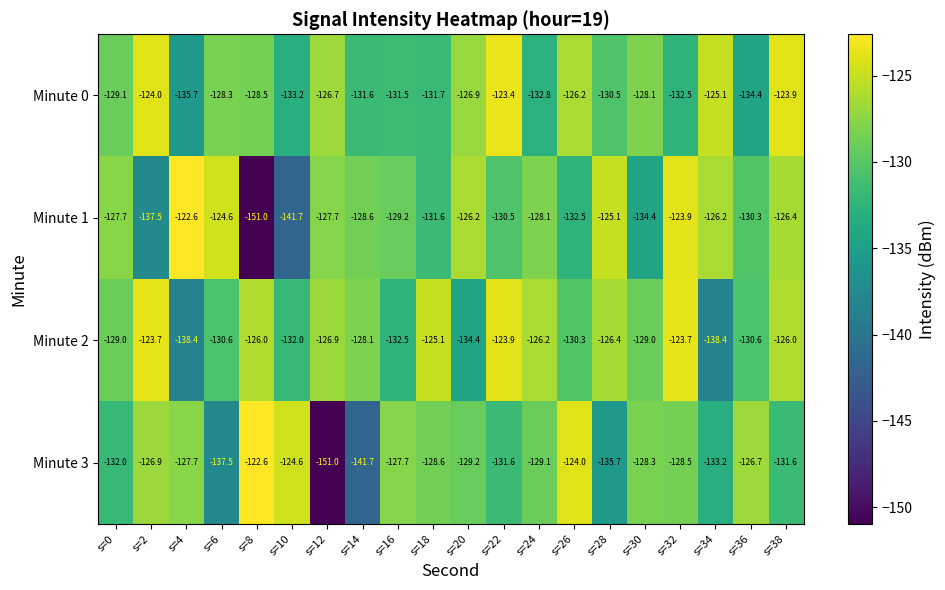

Rank the series at s=30 from highest to lowest value.

Minute 0, Minute 3, Minute 2, Minute 1